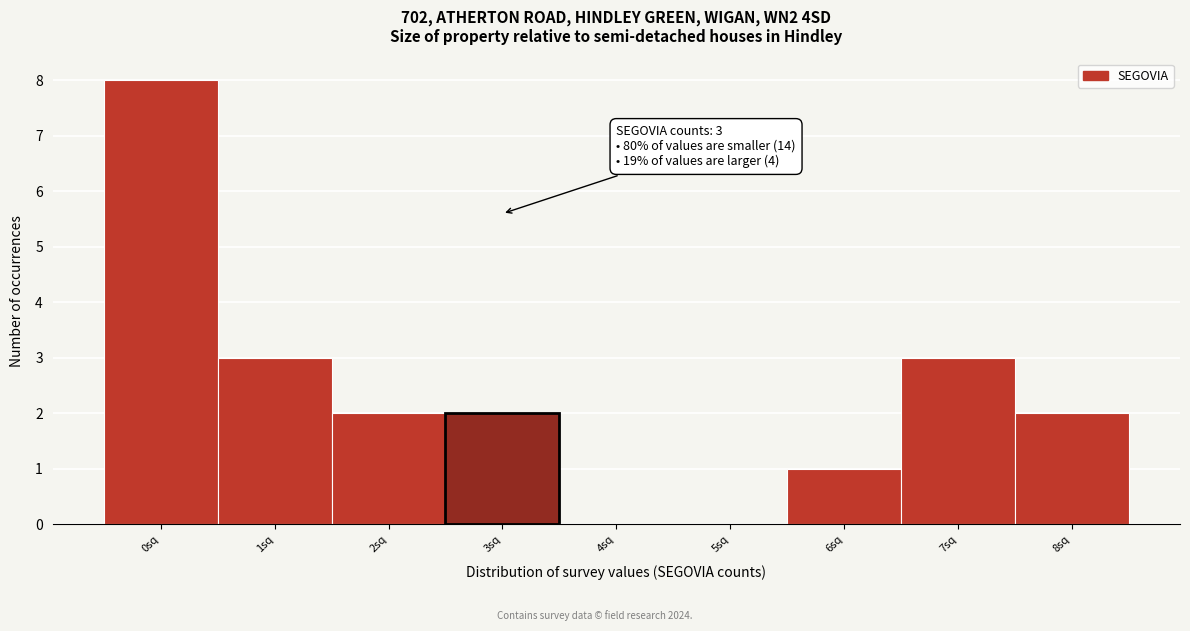

Reading left to right, list all the values displayed in this chart.

0sq=8	1sq=3	2sq=2	3sq=2	4sq=0	5sq=0	6sq=1	7sq=3	8sq=2